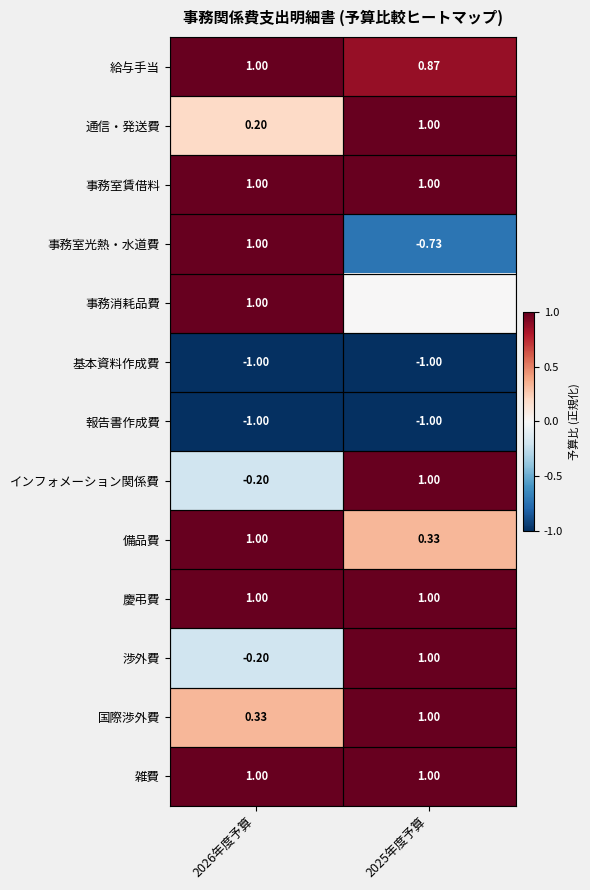

At which category is the sum across all series the highest?

2025年度予算